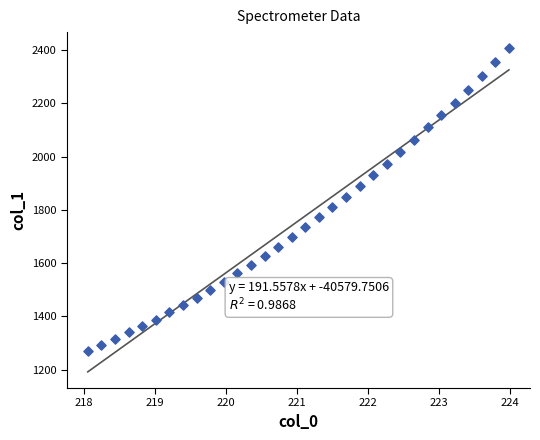

What is the range of X values (max minus min)?

5.9